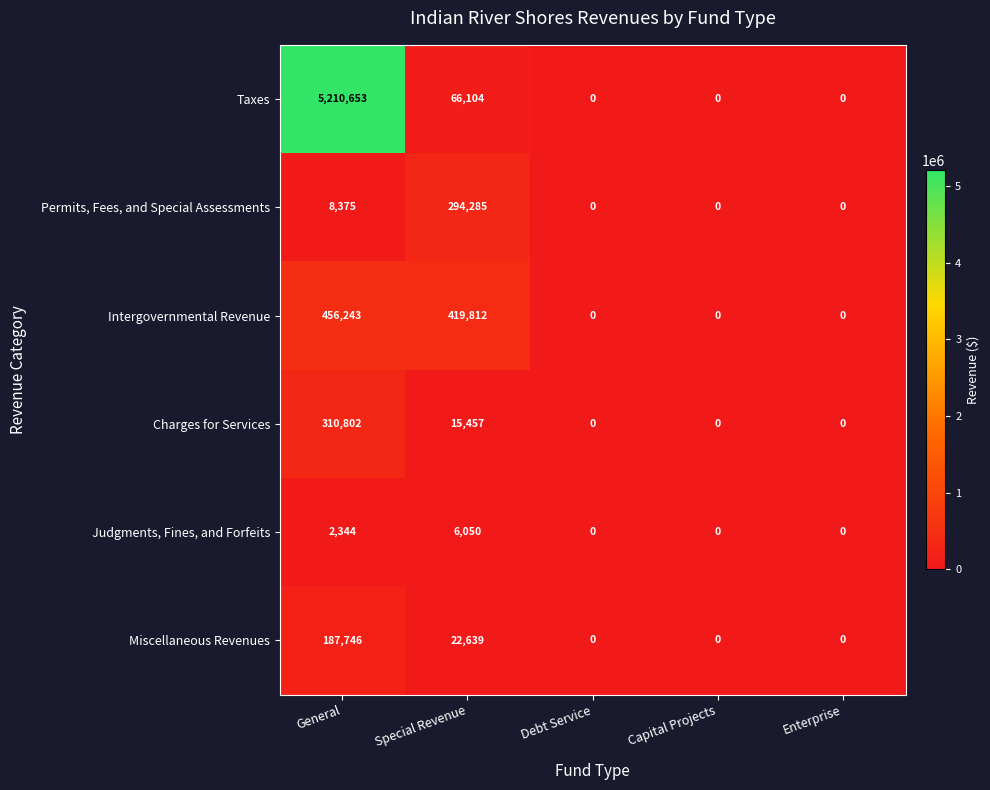

Which series has the largest total across all categories?

Taxes